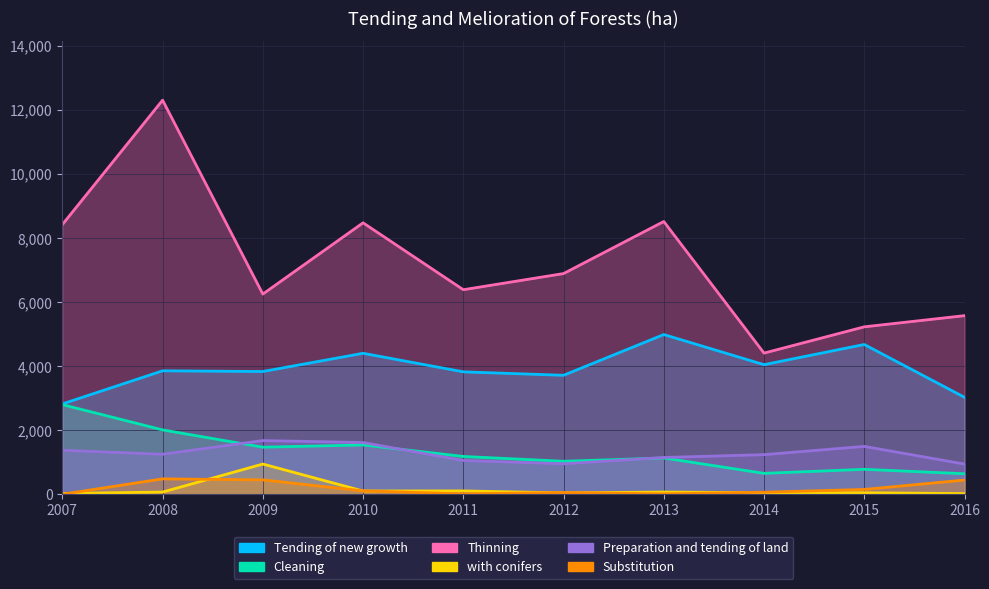

Rank the categories by Thinning value from highest to lowest.

2008, 2013, 2010, 2007, 2012, 2011, 2009, 2016, 2015, 2014